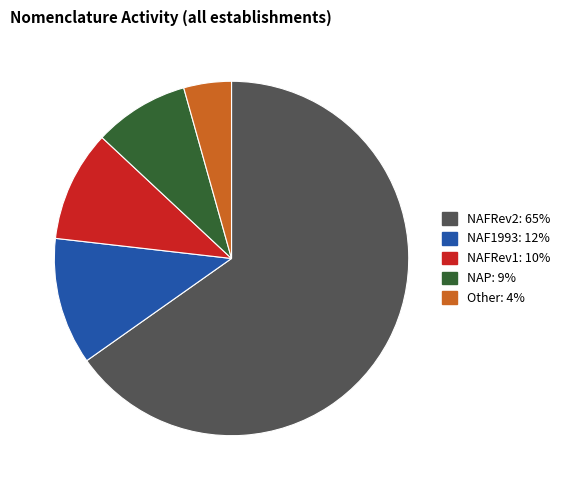

Is NAFRev1 the majority of the pie?

No